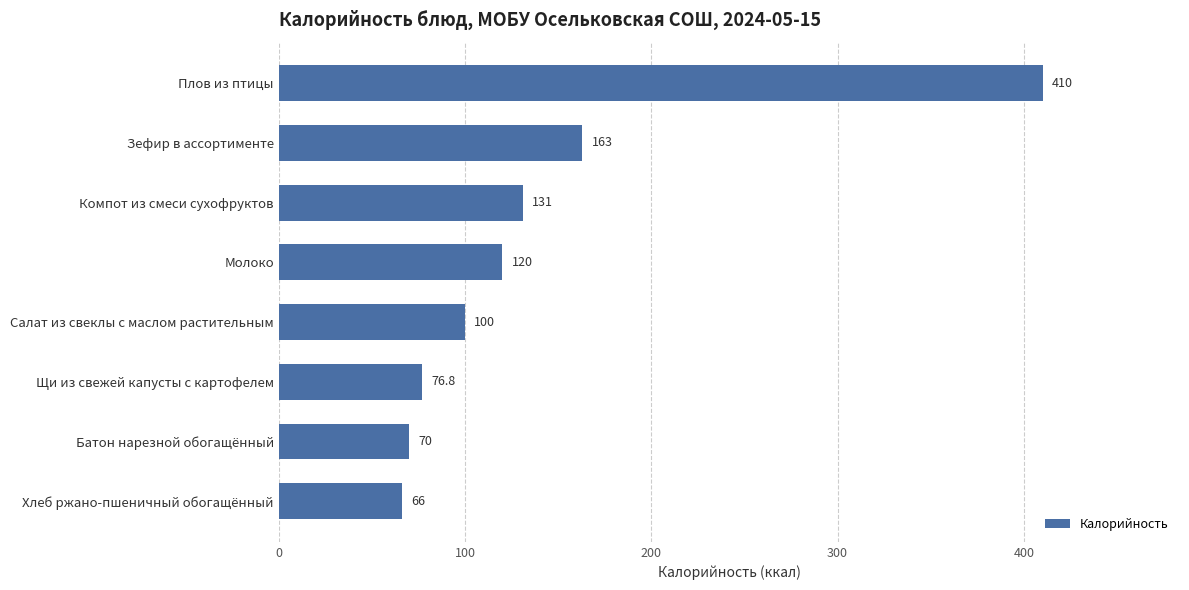

What is the change in value from Плов из птицы to Хлеб ржано-пшеничный обогащённый?

-344.0